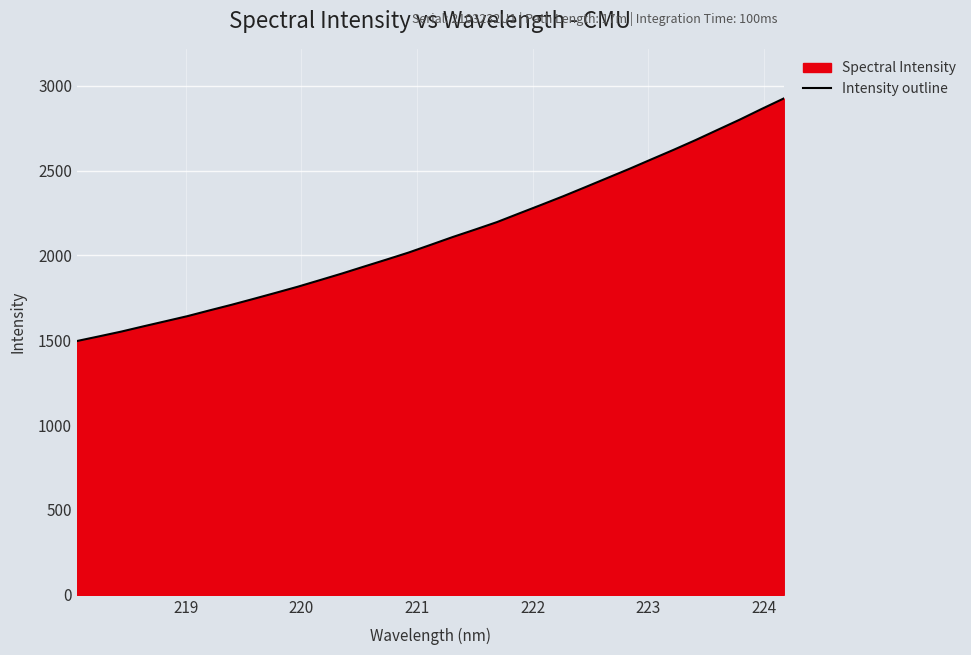

What is the minimum value shown in the chart?

1495.6